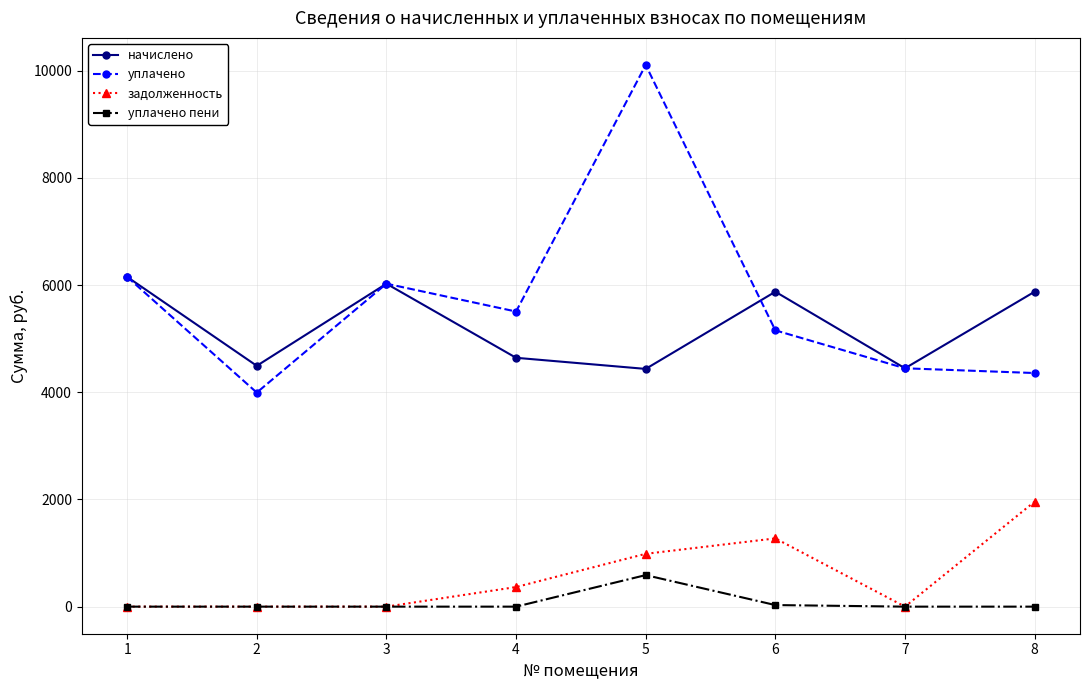

Does the chart have visible grid lines?

Yes